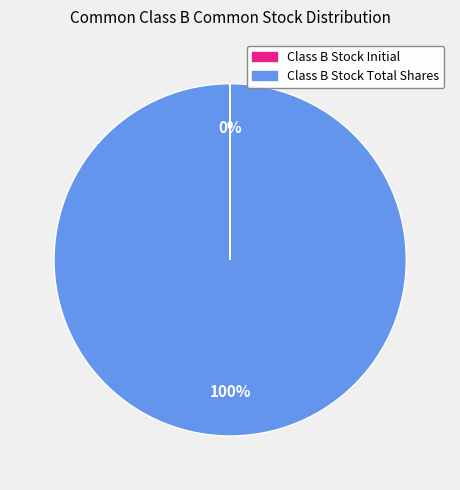

To the nearest percent, what is the difference between the largest and smallest slice percentages?

100%